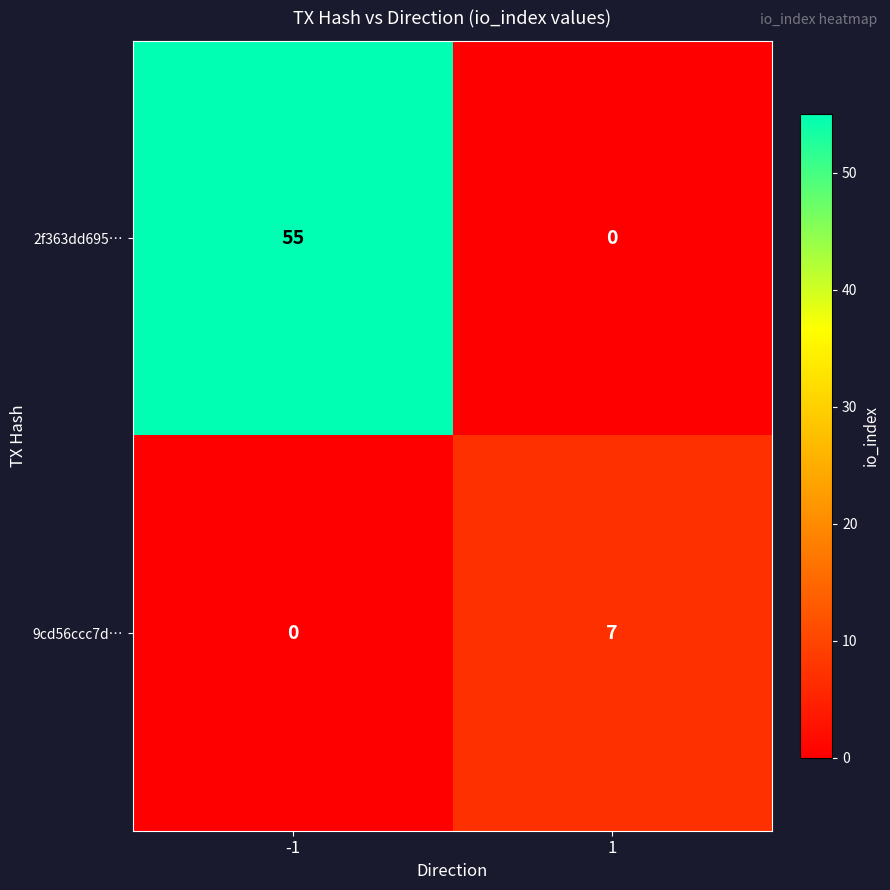

List the series in order of their peak value, lowest first.

9cd56ccc7d…, 2f363dd695…